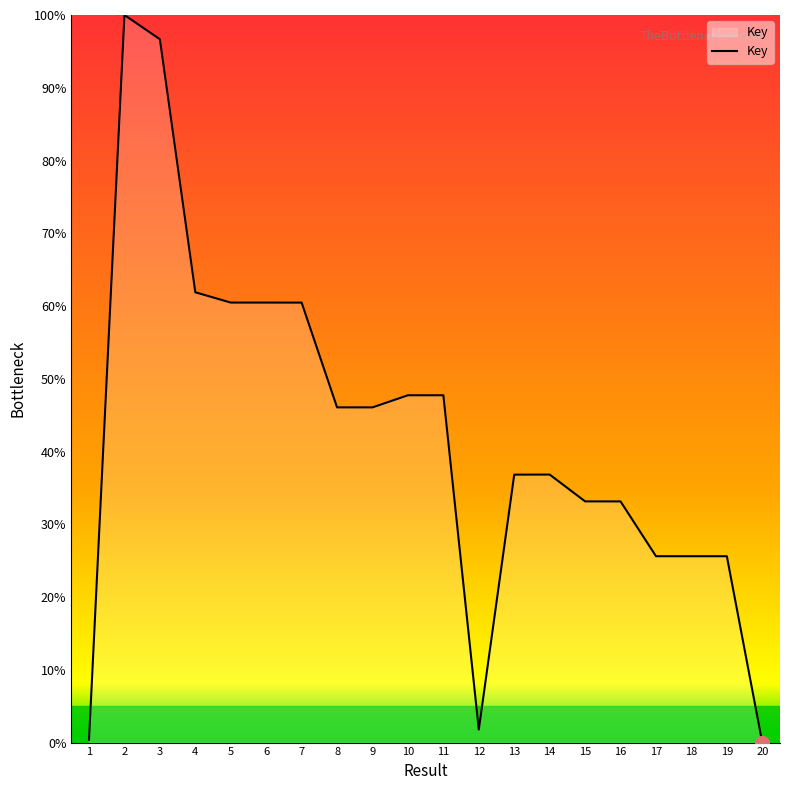

What is the difference between the second highest and minimum values?

96.7